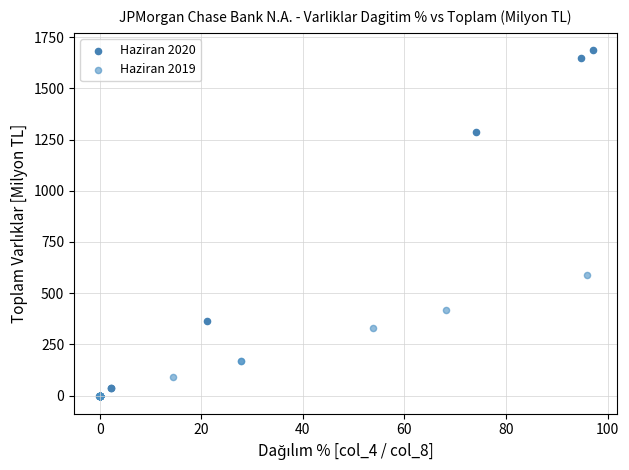

Which series has the largest Y range (max minus min)?

Haziran 2020